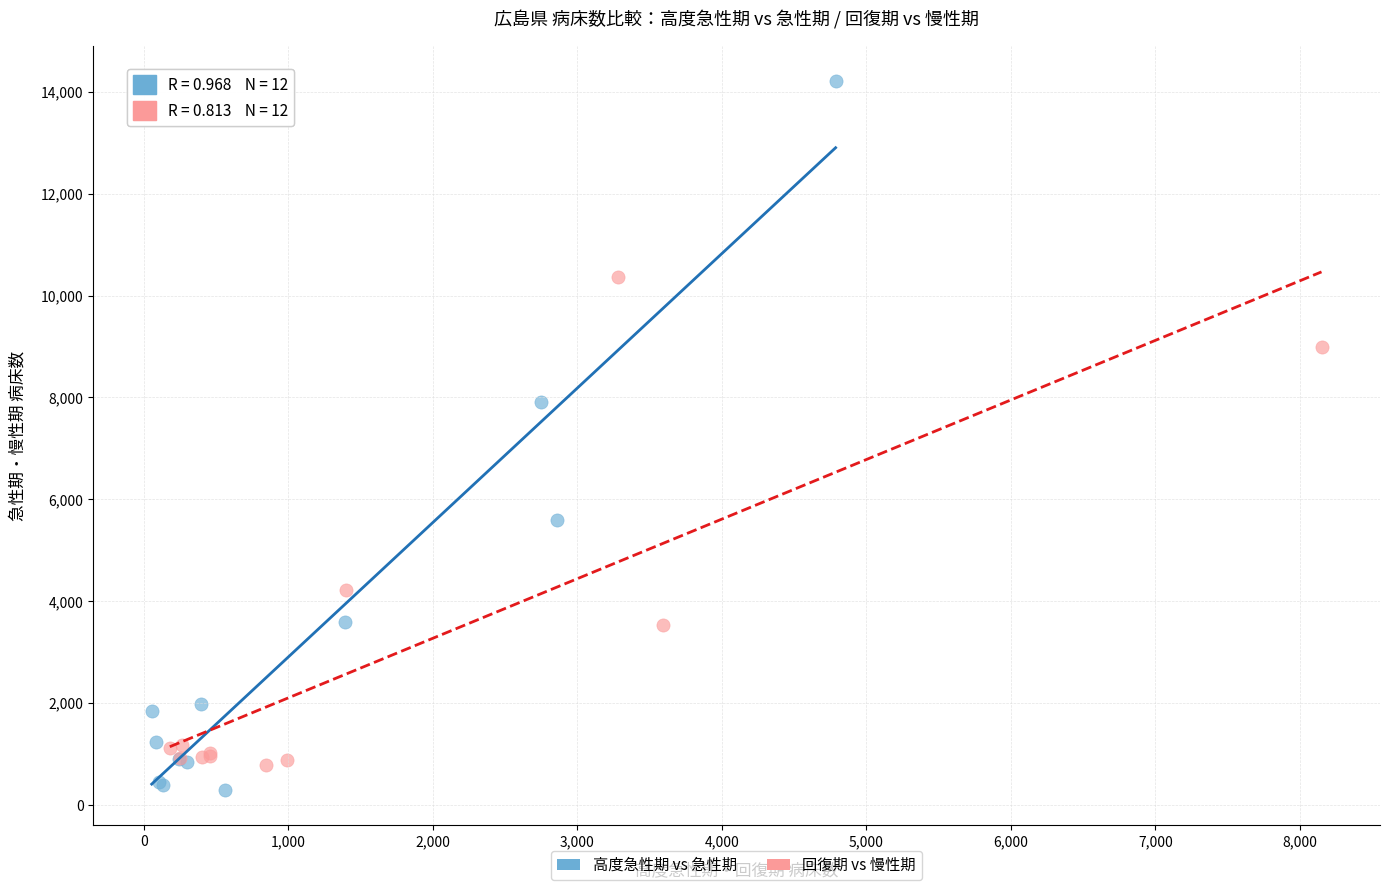

What are all the series names shown in the legend?

高度急性期 vs 急性期, 回復期 vs 慢性期